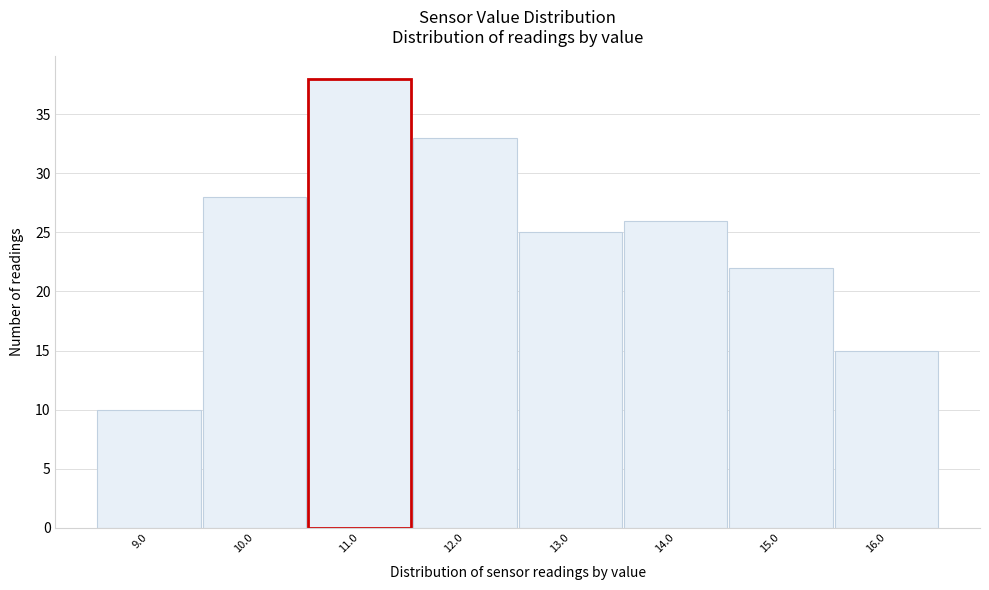

What is the height of the bar covering 15.5 to 16.5 on the x-axis? The values are not printed on the chart, so give them approximately, as read against the axis.

15